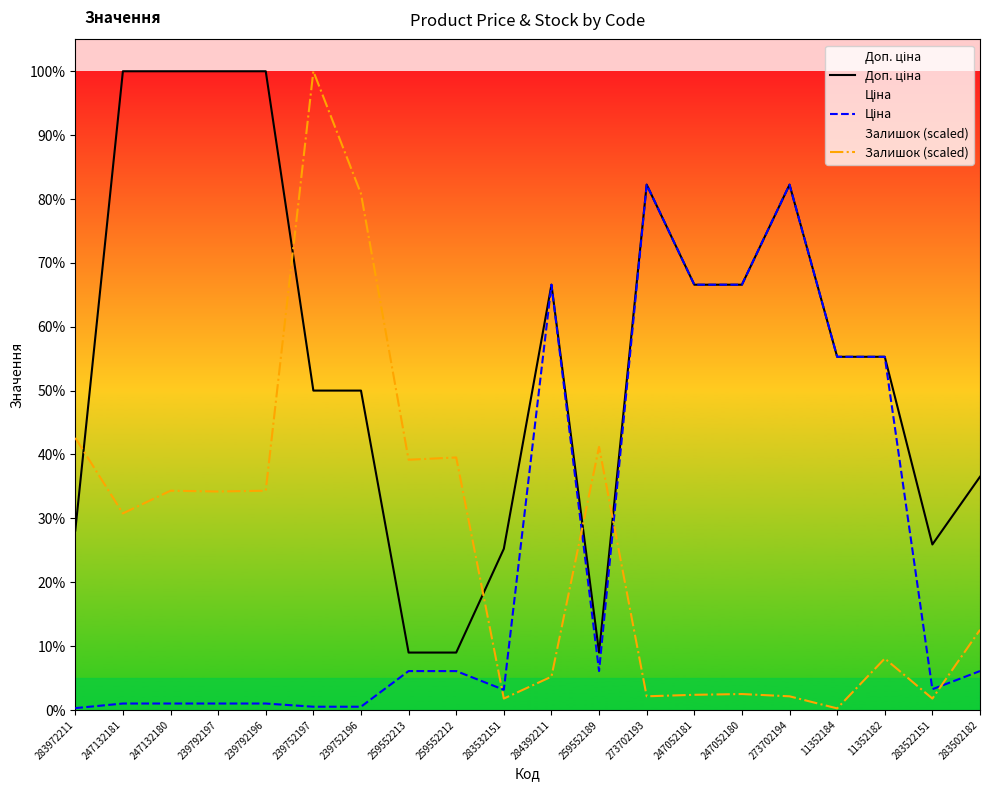

True or false: Ціна has more than 0 points higher than both neighbors.

True